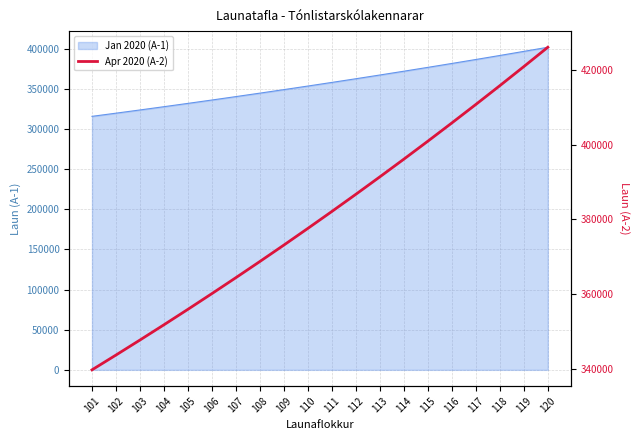

Reading right to left, transcribe all the data shown in this chart.

425967	420805	415713	410701	405764	400897	396103	391382	386727	382144	377629	373175	368793	364475	360220	356024	351894	347826	343817	339863